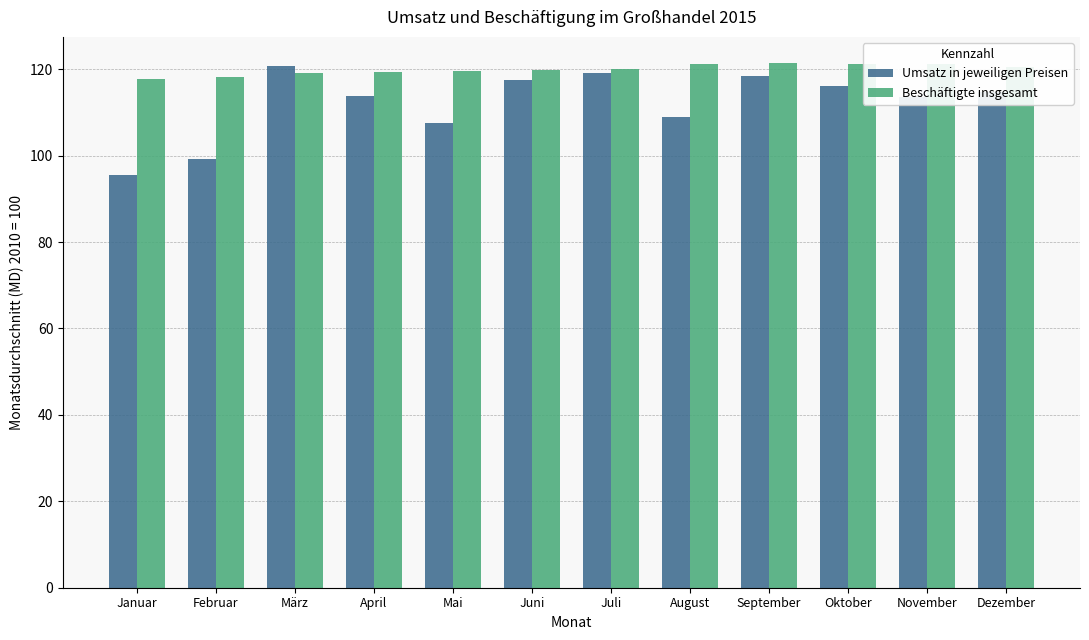

At which label does Umsatz in jeweiligen Preisen first exceed 114?

März